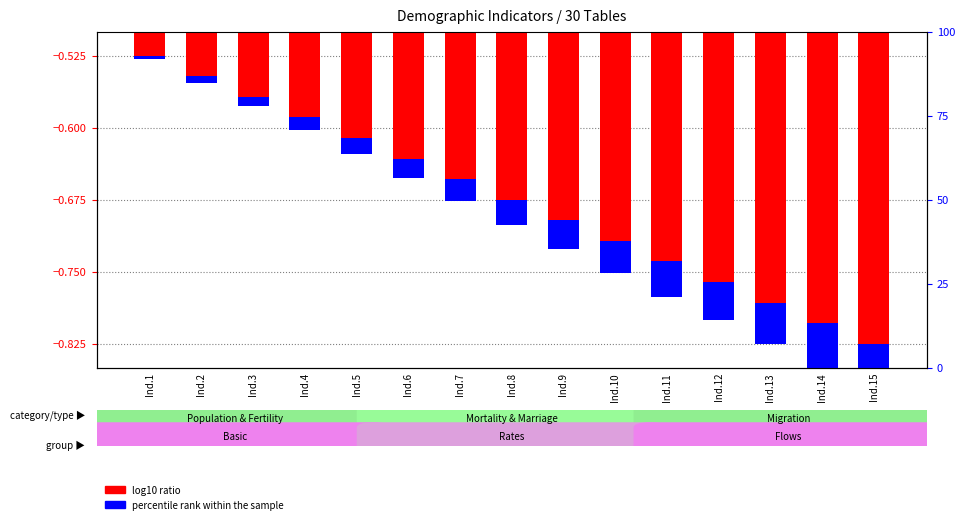

List the series in order of their peak value, lowest first.

log10 ratio, percentile rank within the sample